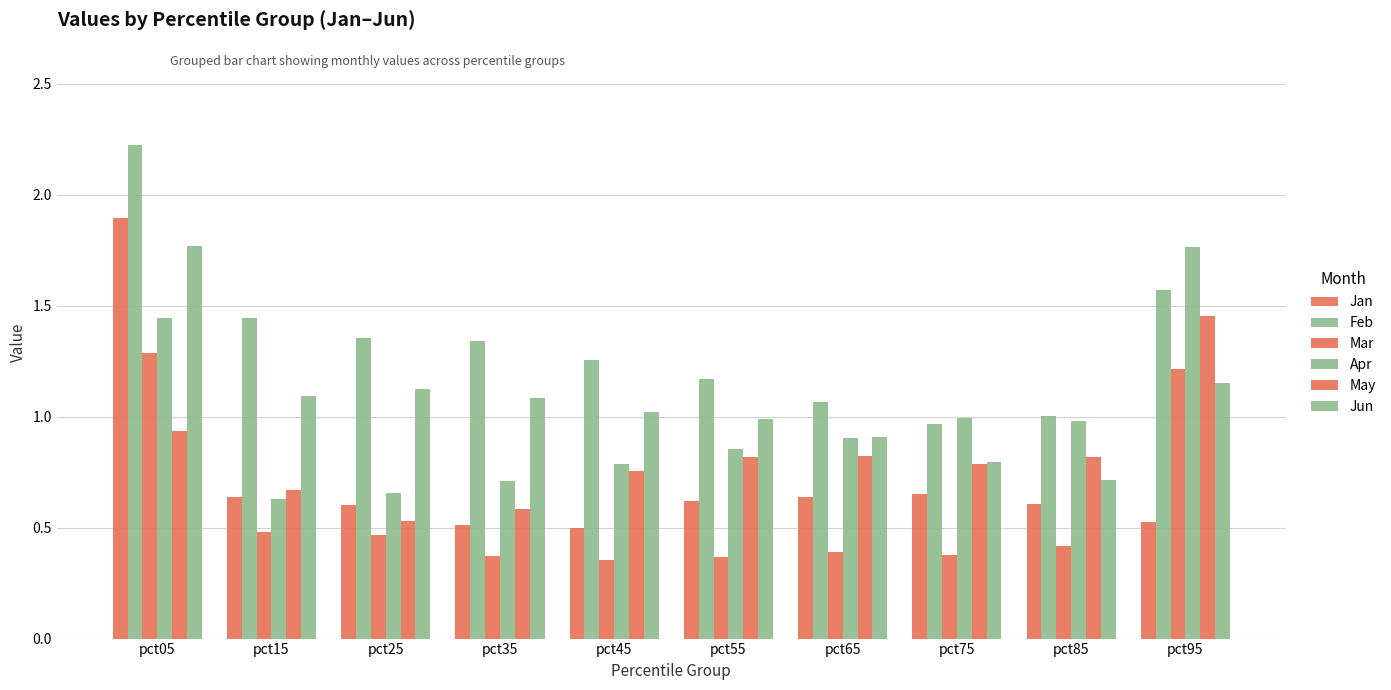

What is the maximum value for Apr?

1.8